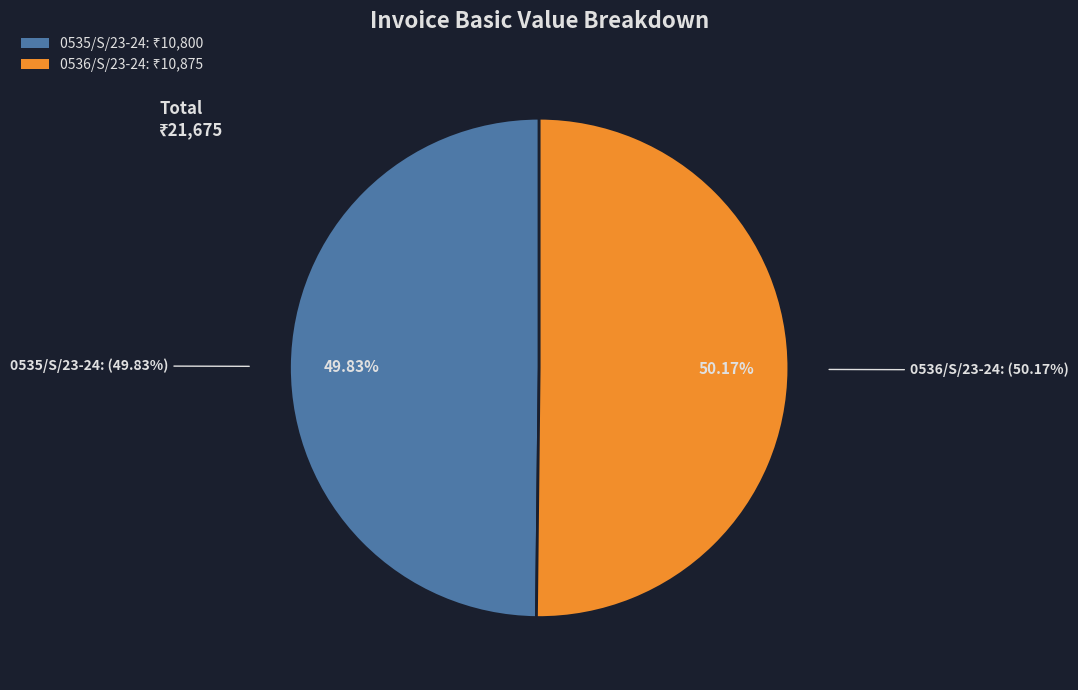

What is the total percentage of 0536/S/23-24 and 0535/S/23-24?

100.0%